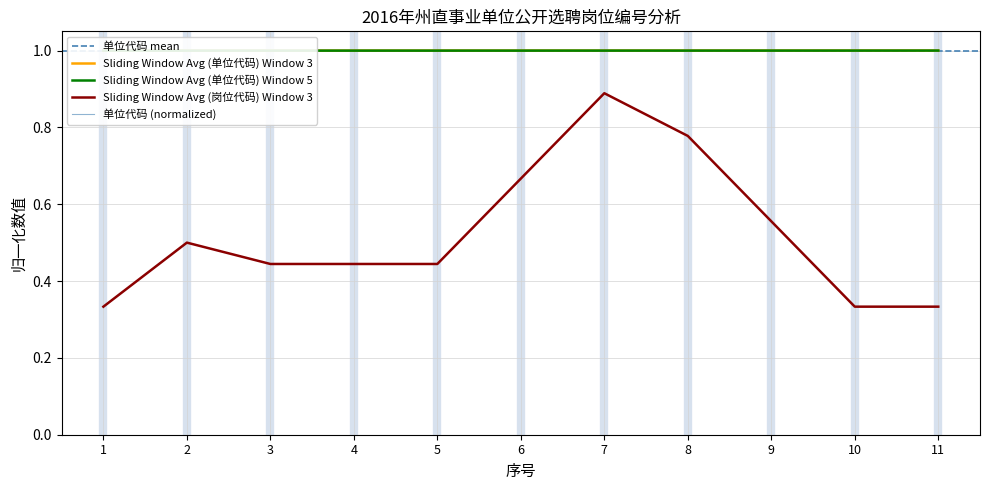

The chart shows a value of 1.0 at 10. True or false?

True